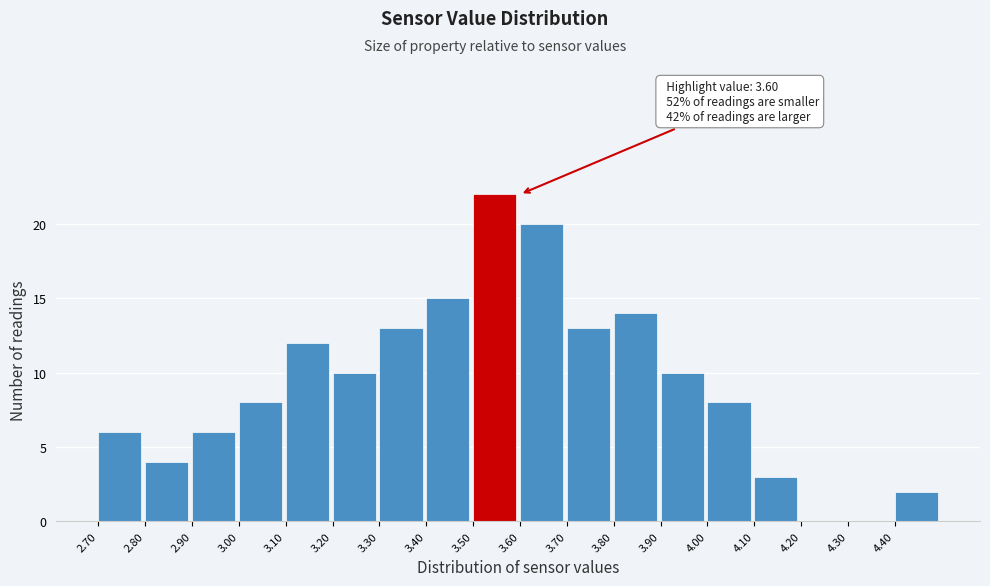

Which range on the x-axis has the tallest bar?

3.5 to 3.6